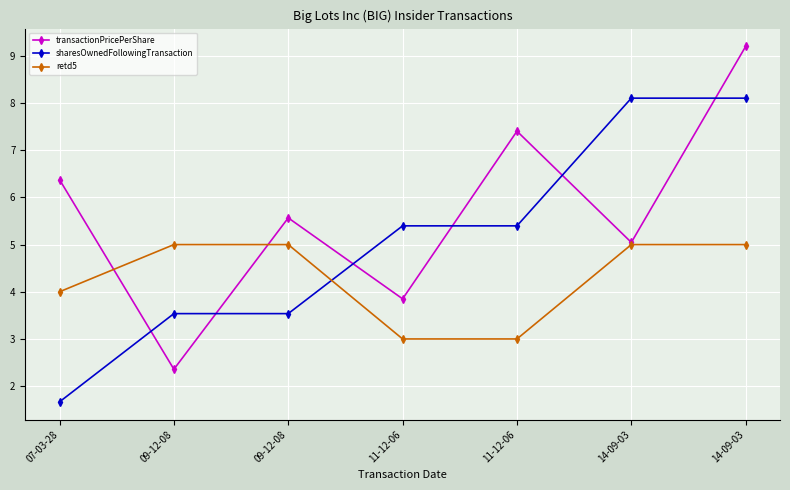

What are all the series names shown in the legend?

transactionPricePerShare, sharesOwnedFollowingTransaction, retd5